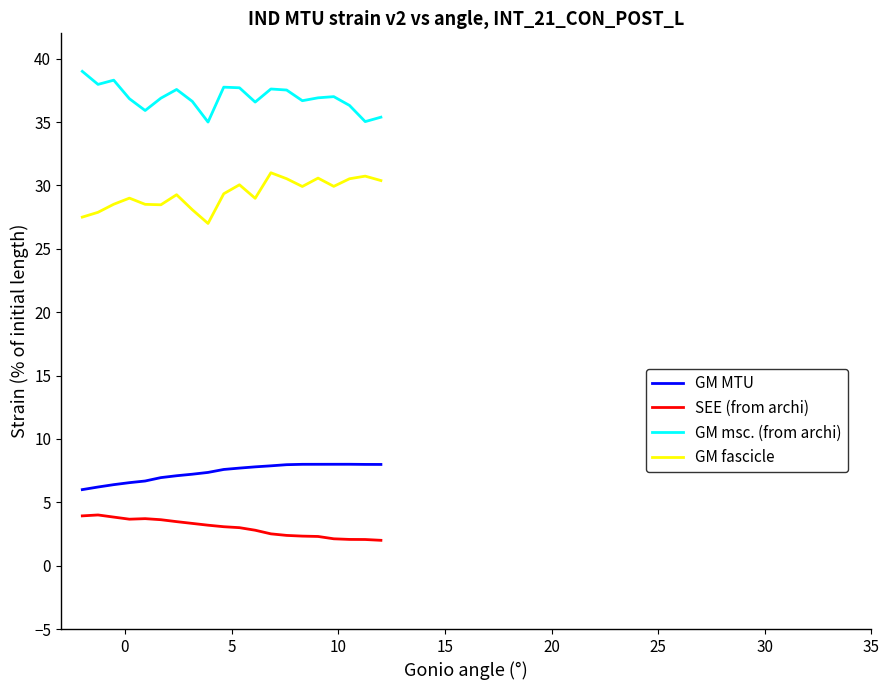

Which series has the largest total across all categories?

GM msc. (from archi)